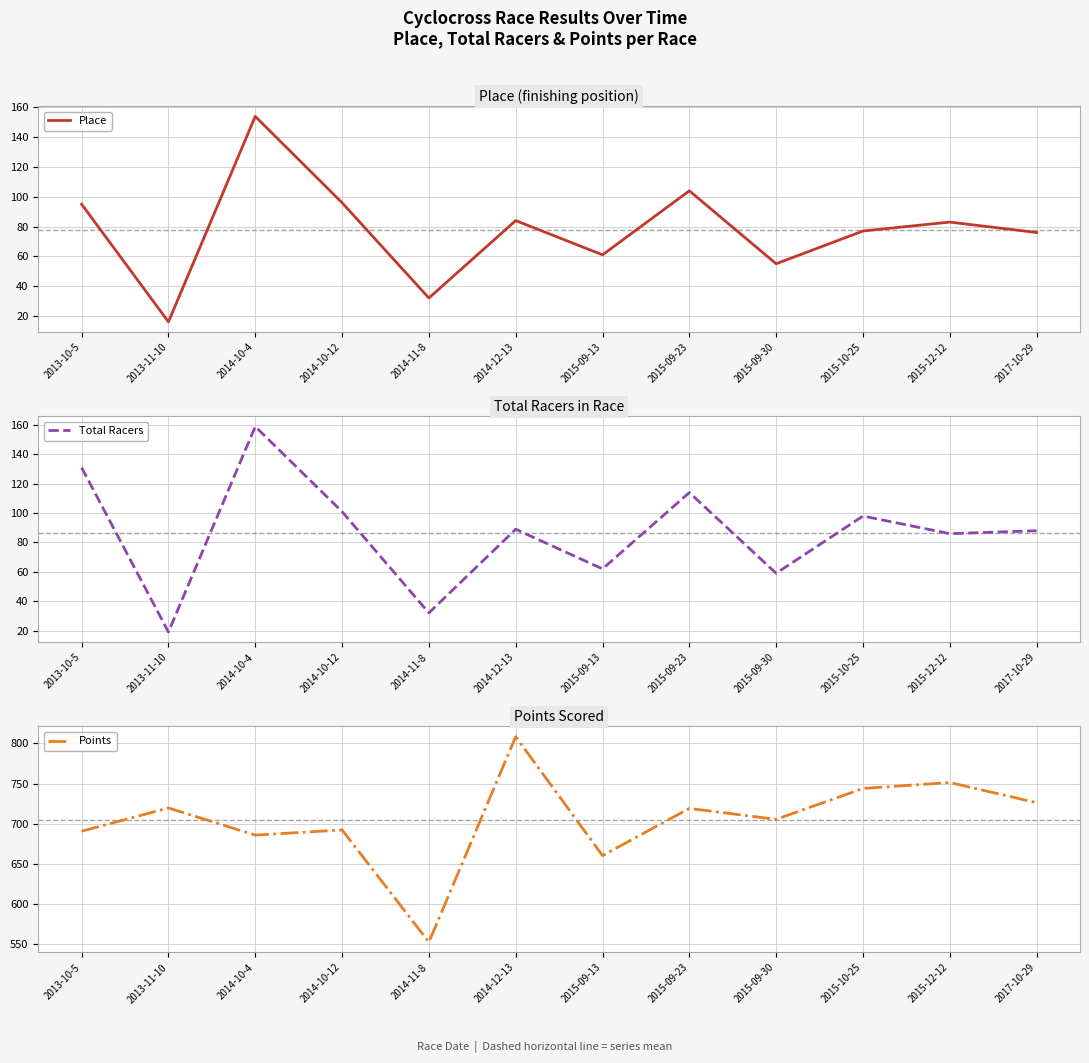

At which category is the sum across all series the highest?

2014-10-4